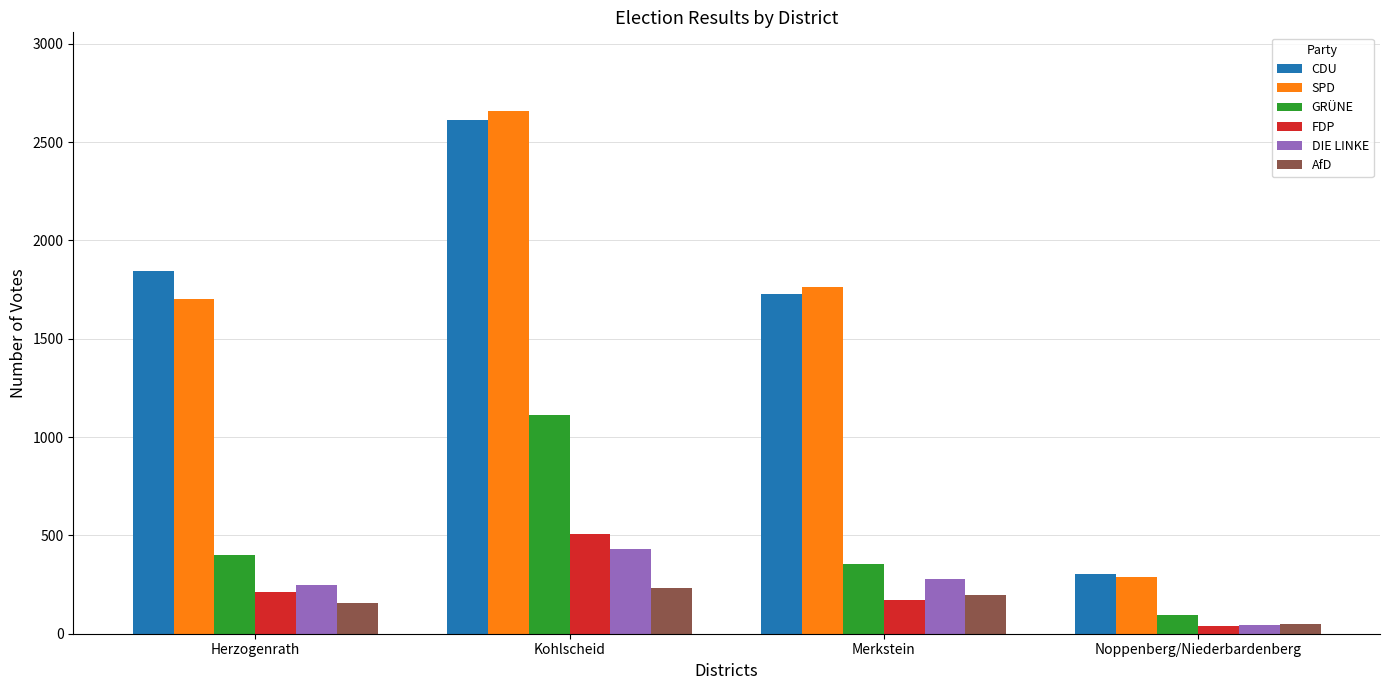

What is the sum of all DIE LINKE values?

997